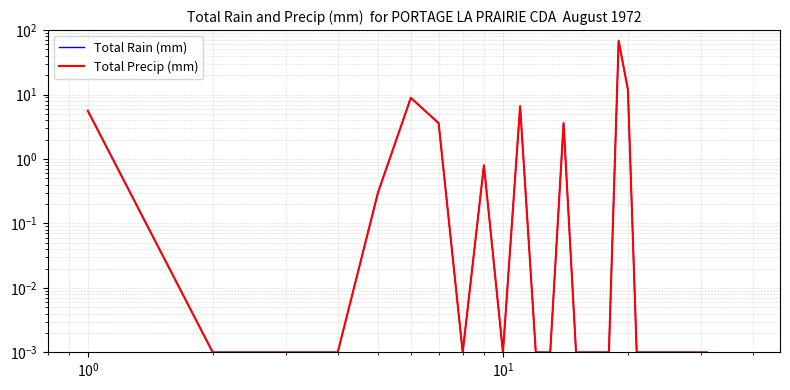

Reading right to left, transcribe all the data shown in this chart.

Total Rain (mm): 0.0	0.0	0.0	0.0	0.0	0.0	0.0	0.0	0.0	0.0	0.0	11.9	68.3	0.0	0.0	0.0	0.0	3.6	0.0	0.0	6.6	0.0	0.8	0.0	3.6	8.9	0.3	0.0	0.0	0.0	5.6
Total Precip (mm): 0.0	0.0	0.0	0.0	0.0	0.0	0.0	0.0	0.0	0.0	0.0	11.9	68.3	0.0	0.0	0.0	0.0	3.6	0.0	0.0	6.6	0.0	0.8	0.0	3.6	8.9	0.3	0.0	0.0	0.0	5.6